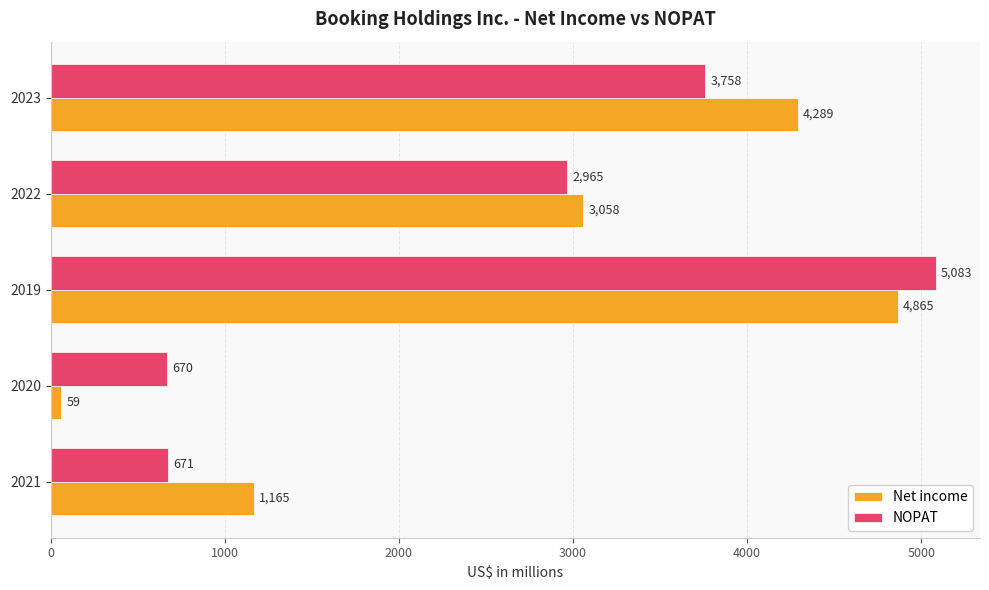

Which series changed the most between 2021 and 2019?

NOPAT